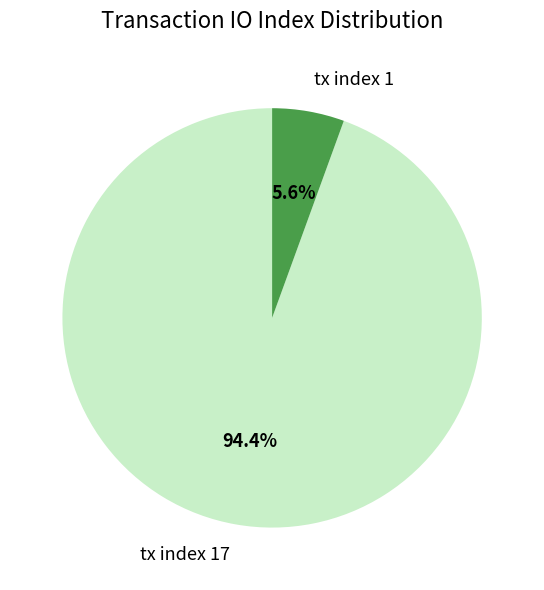

Combined, do tx index 17 and tx index 1 account for over 50%?

Yes